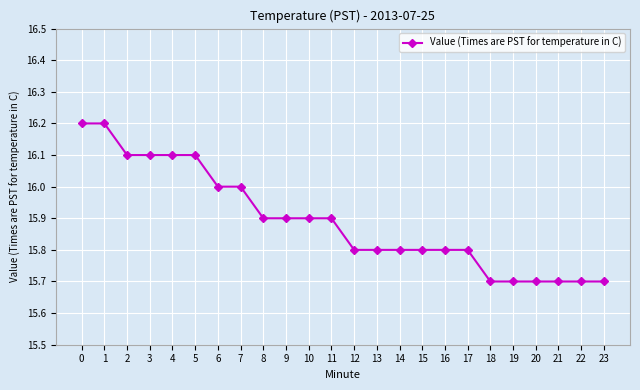

Approximately how many times larger is the value at 8 compared to 11?

1.0